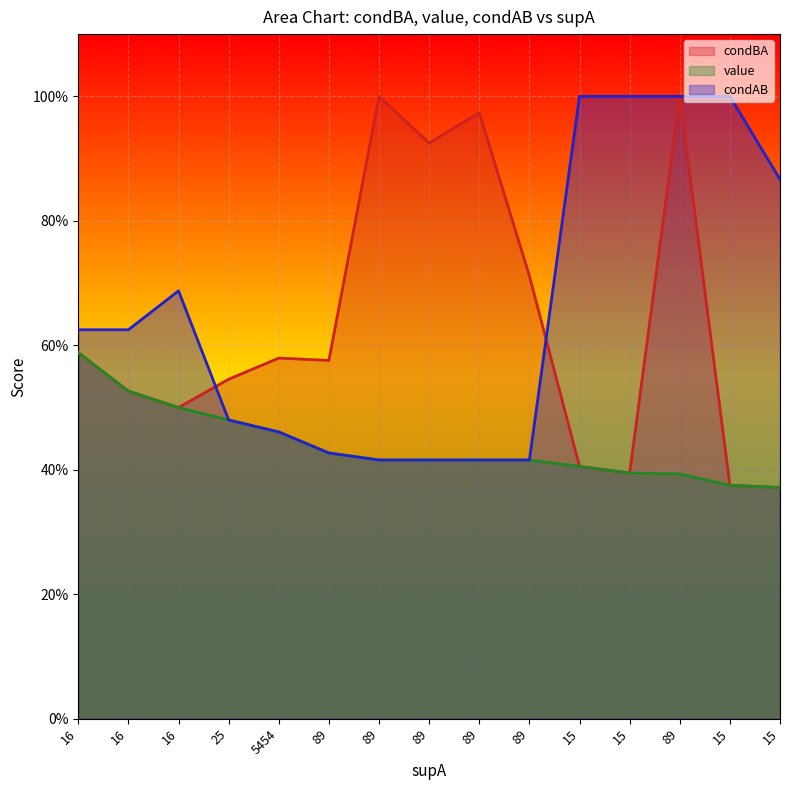

The condAB series shows 0.5 at 5454. True or false?

True